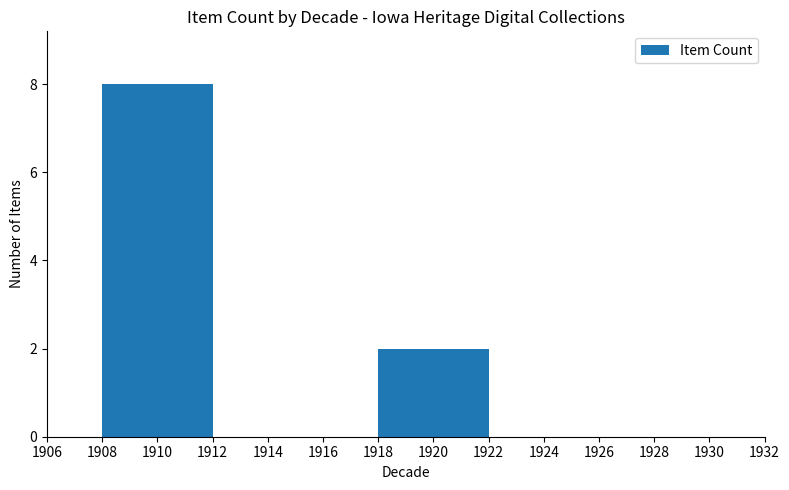

Reading right to left, extract all data points from this chart.

1920=2	1910=8